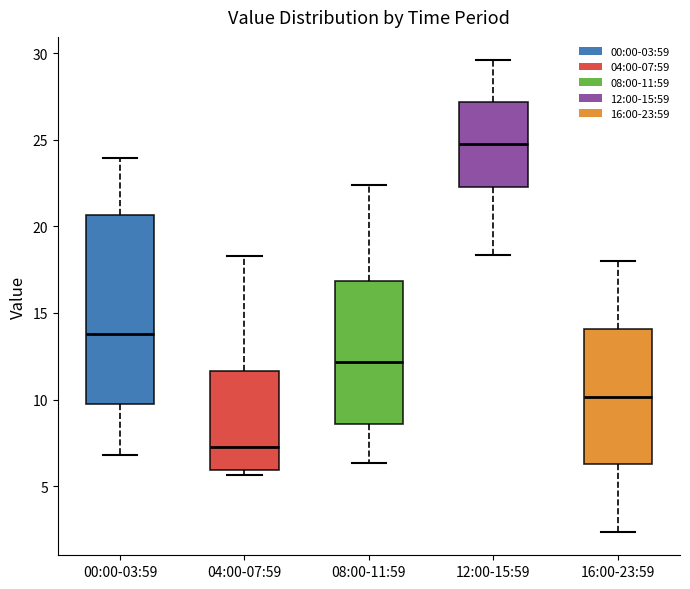

Reading left to right, read every box against the y-axis: the position of its median line, the range the box covers, and the ends of its whiskers. The values are not printed on the chart, so give them approximately, as read against the axis.

00:00-03:59: median 14.0, box 9.5 to 20.5, whiskers 7.0 to 24.0
04:00-07:59: median 7.5, box 6.0 to 11.5, whiskers 5.5 to 18.5
08:00-11:59: median 12.0, box 8.5 to 17.0, whiskers 6.5 to 22.5
12:00-15:59: median 25.0, box 22.5 to 27.0, whiskers 18.5 to 29.5
16:00-23:59: median 10.0, box 6.5 to 14.0, whiskers 2.5 to 18.0